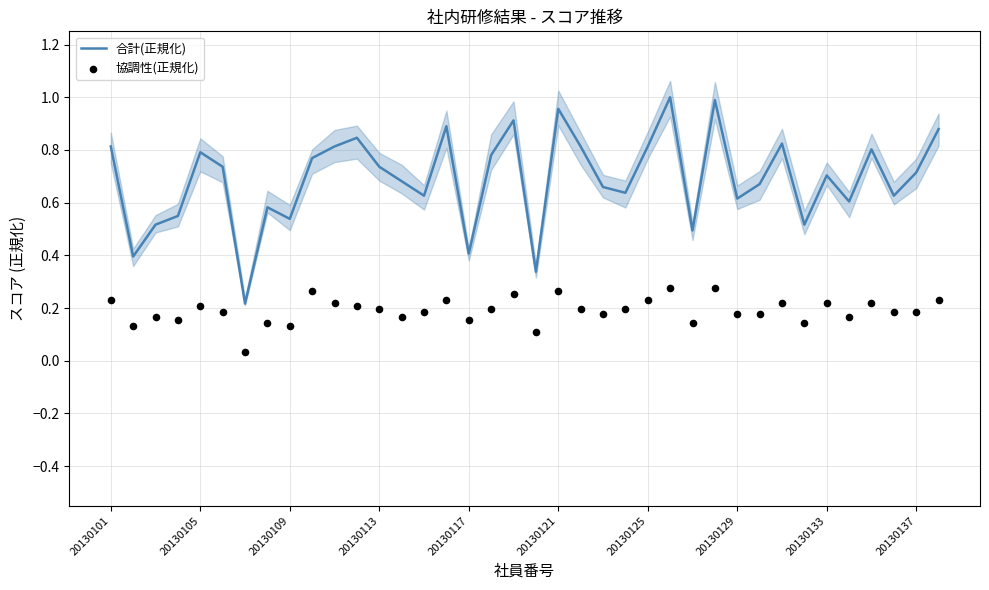

What is the total value across all series at 34?

1.0